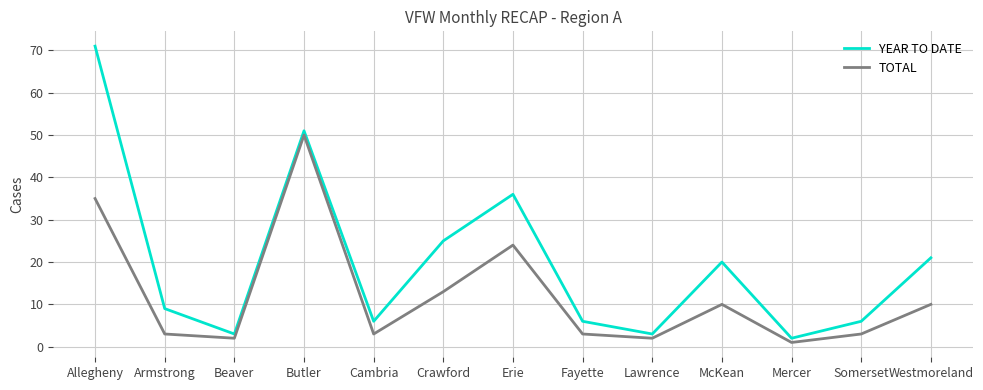

At which category is the sum across all series the highest?

Allegheny